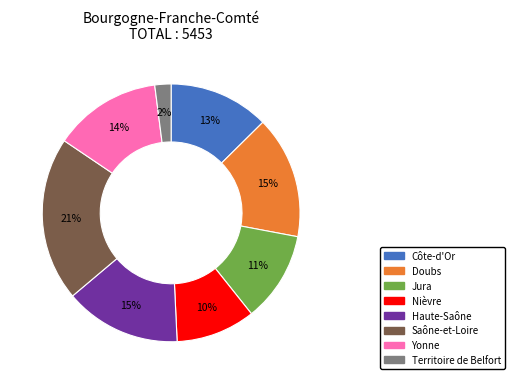

Does Haute-Saône represent more than half of the total?

No